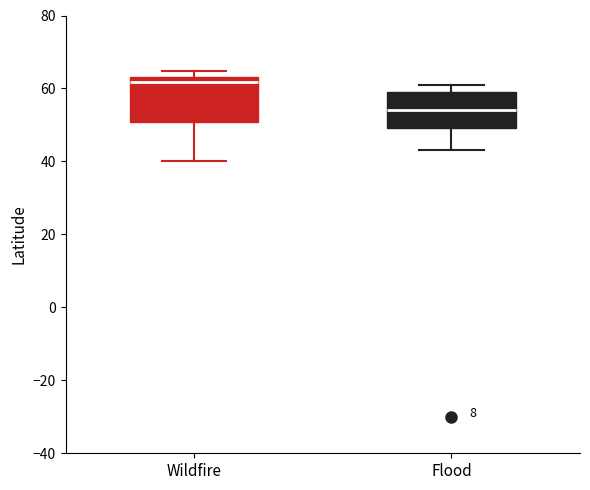

Comparing the boxes themselves (not the whiskers), which one is the tallest?

Wildfire